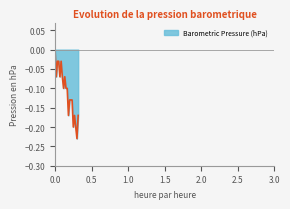

How many lines are shown in the chart?

1